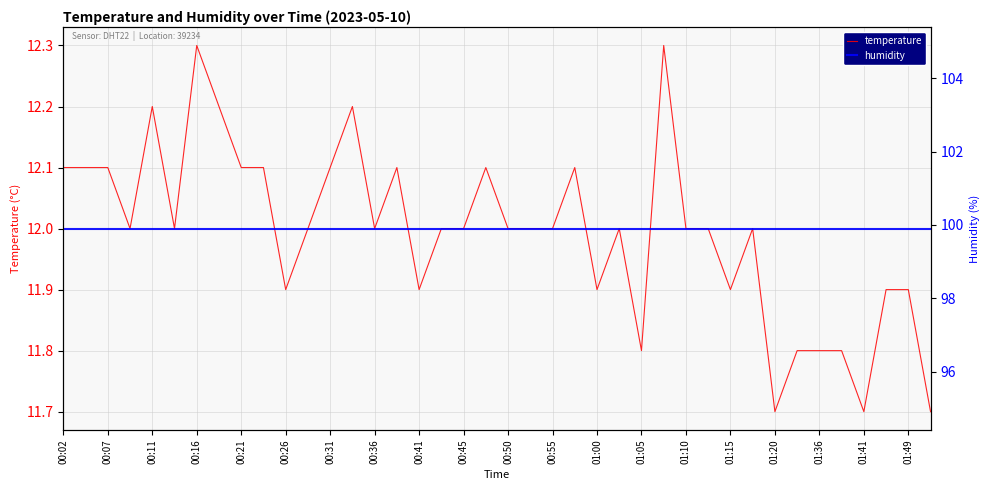

How many lines are shown in the chart?

2